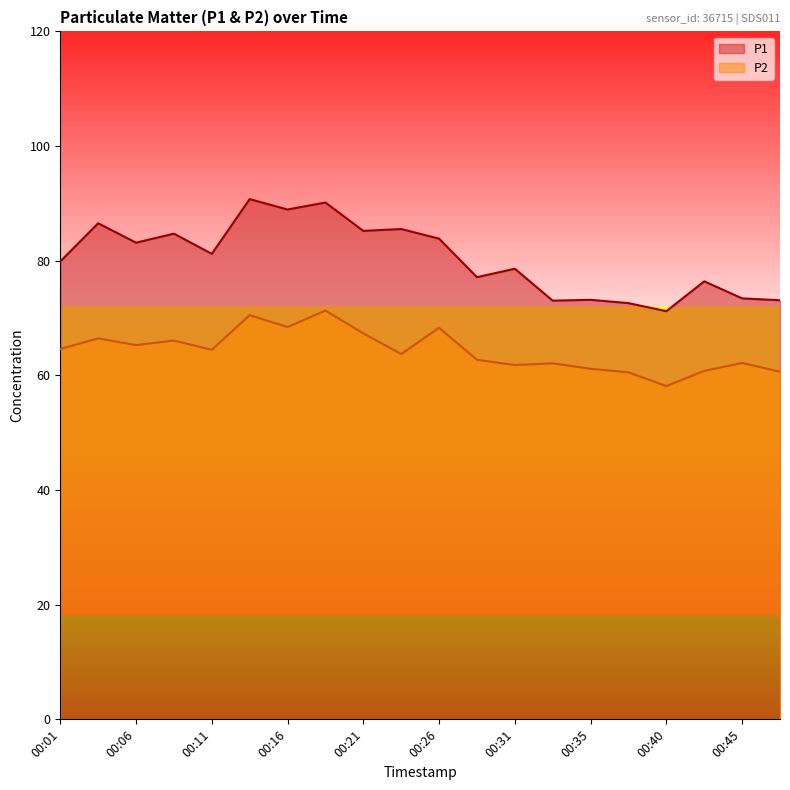

Which series changed the most between 00:01 and 00:18?

P1